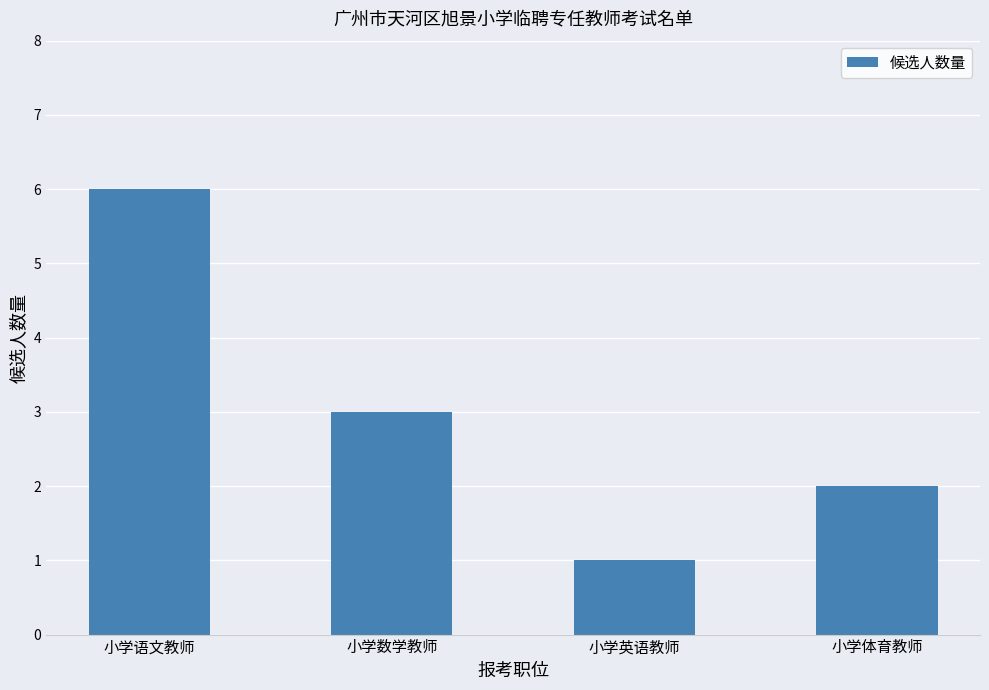

Count the values in the range 2 to 6.

3